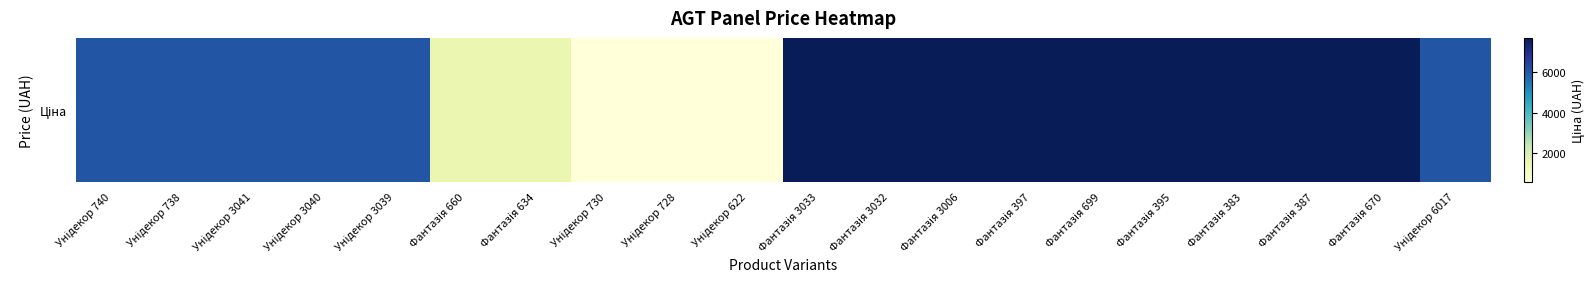

What is the difference between the second highest and second lowest values?

7075.4